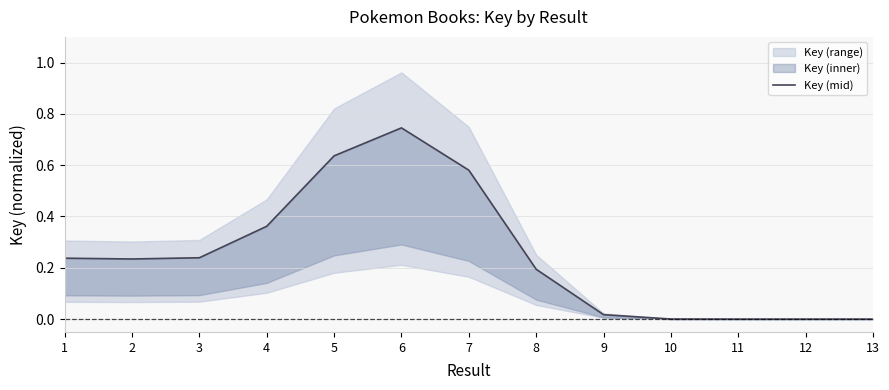

Rank the categories by value from lowest to highest.

11, 12, 13, 10, 9, 8, 2, 1, 3, 4, 7, 5, 6